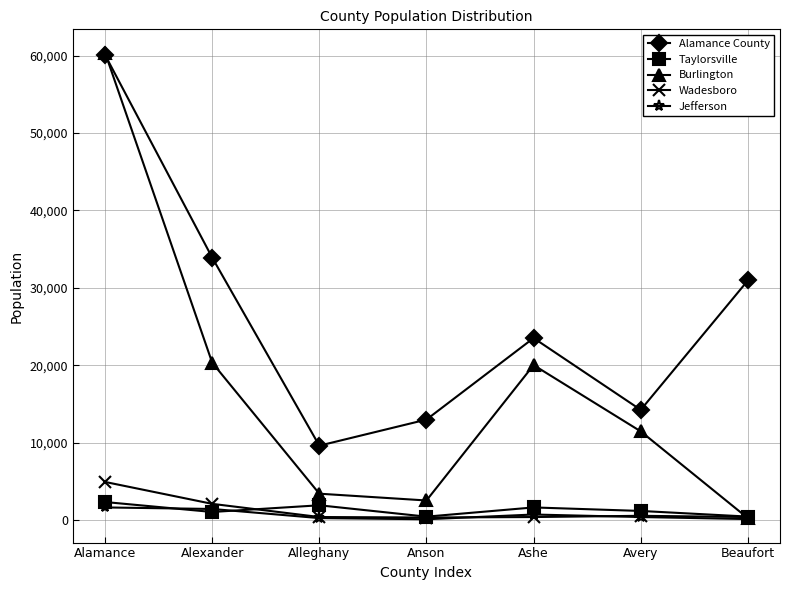

How many lines are shown in the chart?

5